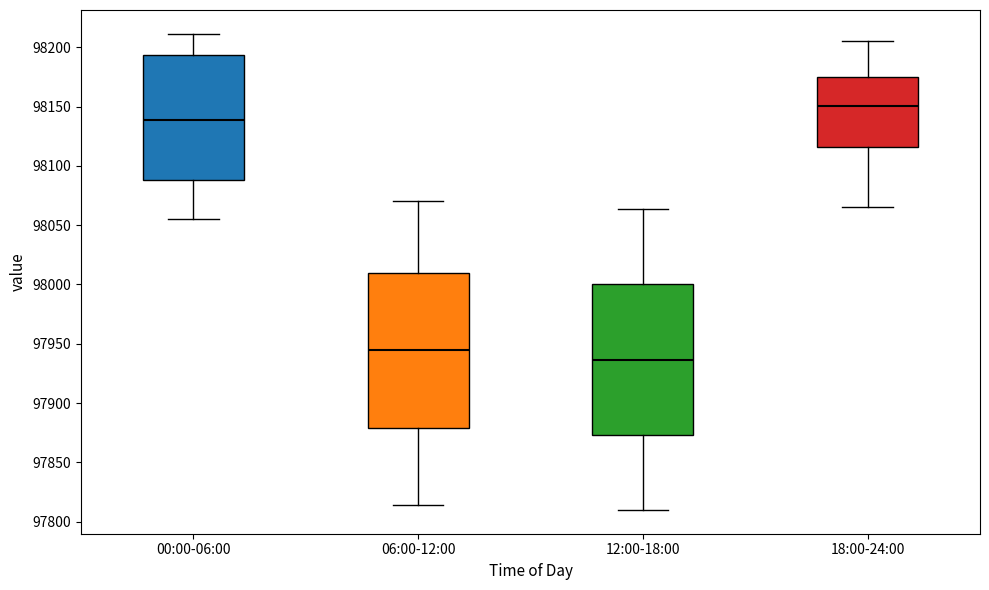

Reading left to right, transcribe this box plot: for each box, give where its median line is, the range the box spans, and where its two whiskers end, as read against the y-axis. The values are not printed on the chart, so give them approximately, as read against the axis.

00:00-06:00: median 98140, box 98090 to 98195, whiskers 98055 to 98210
06:00-12:00: median 97945, box 97880 to 98010, whiskers 97815 to 98070
12:00-18:00: median 97935, box 97875 to 98000, whiskers 97810 to 98065
18:00-24:00: median 98150, box 98115 to 98175, whiskers 98065 to 98205